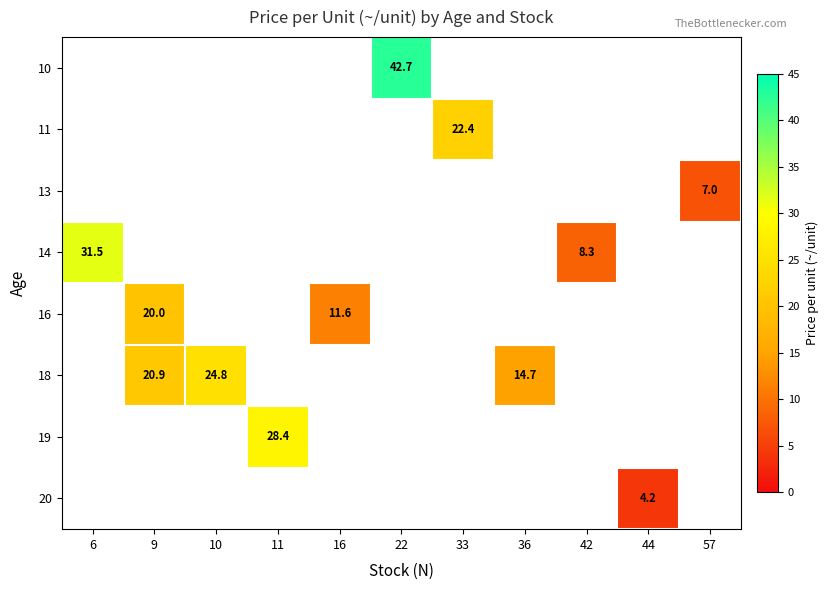

How many distinct data groups are displayed?

8